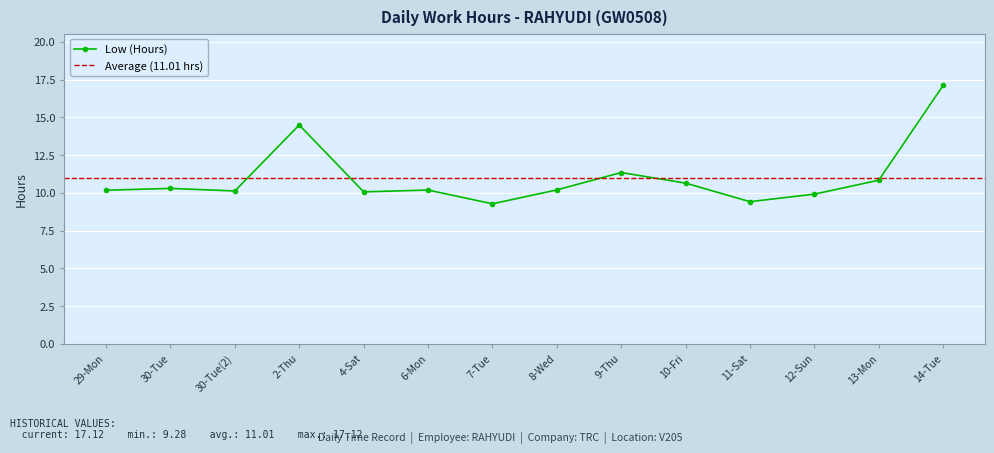

The value at 13-Mon is 19.2. True or false?

False